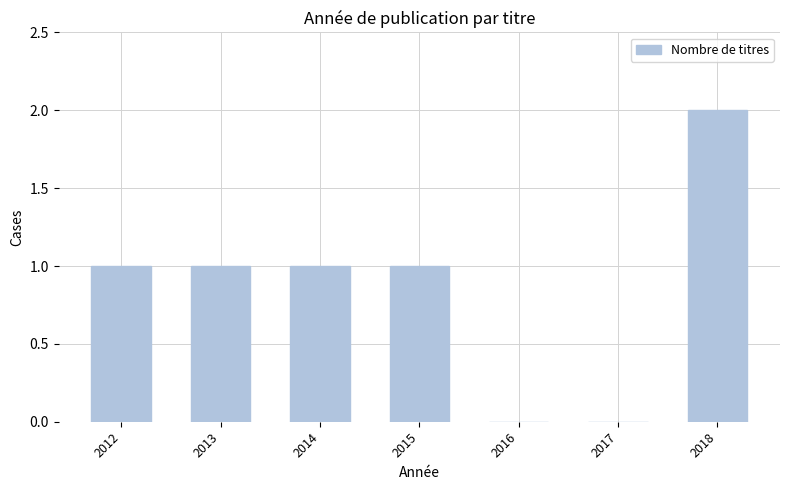

Which label corresponds to the largest value in the chart?

2018